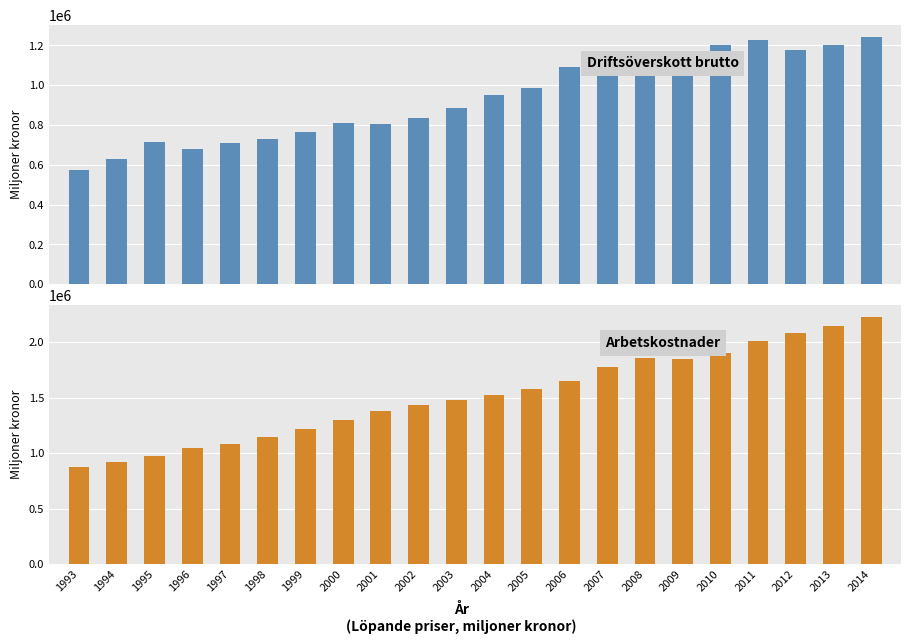

Read the Driftsöverskott brutto value at 2009.

1052121.0